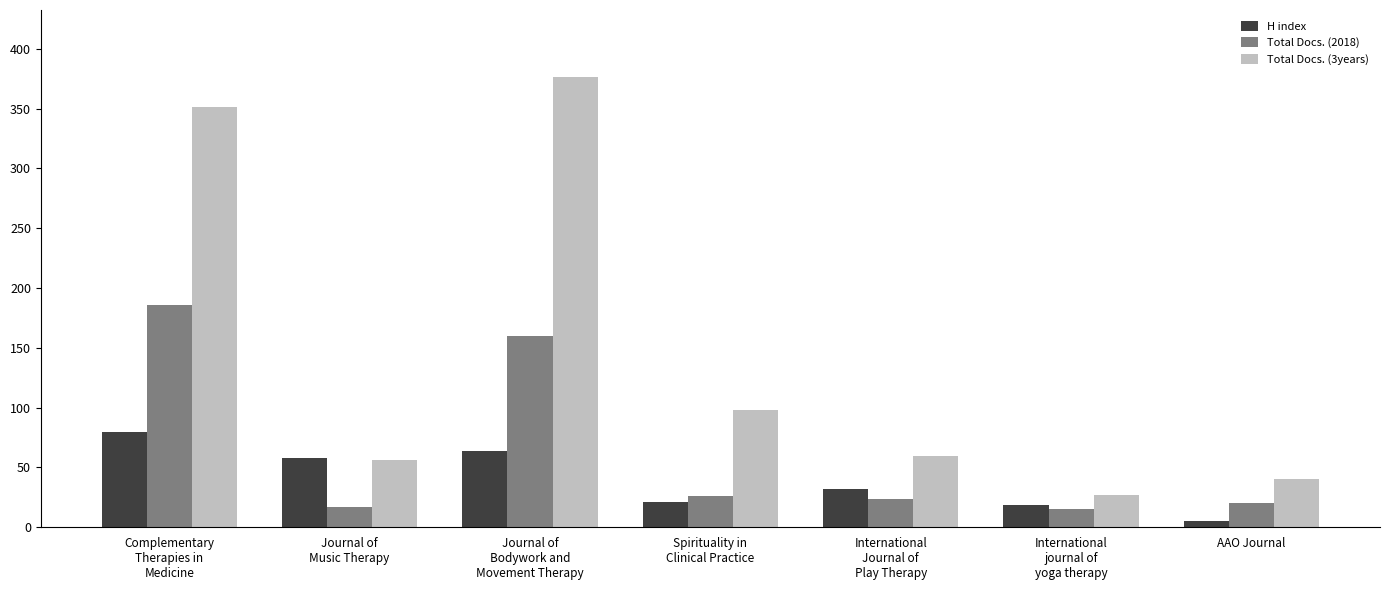

What is the label of the 2nd bar from the right?

International
journal of
yoga therapy